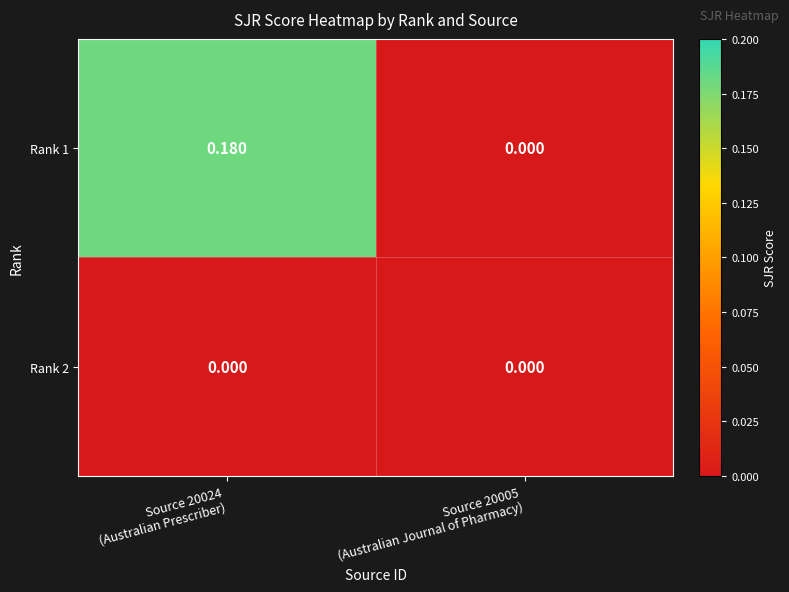

Reading left to right, what are all the values shown in this chart?

Rank 1: Source 20024
(Australian Prescriber)=0.2	Source 20005
(Australian Journal of Pharmacy)=0.0
Rank 2: Source 20024
(Australian Prescriber)=0.0	Source 20005
(Australian Journal of Pharmacy)=0.0